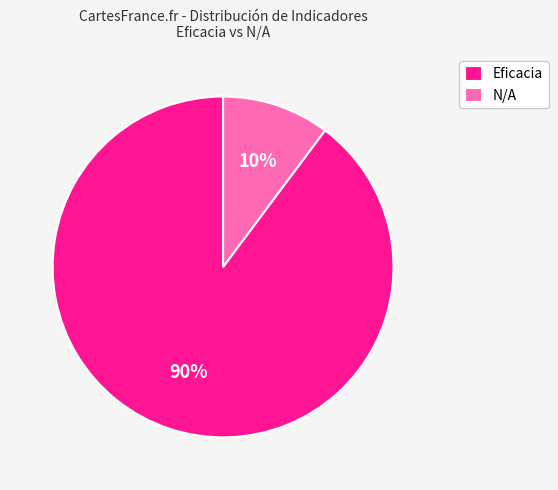

To the nearest percent, what is the average slice percentage?

50%